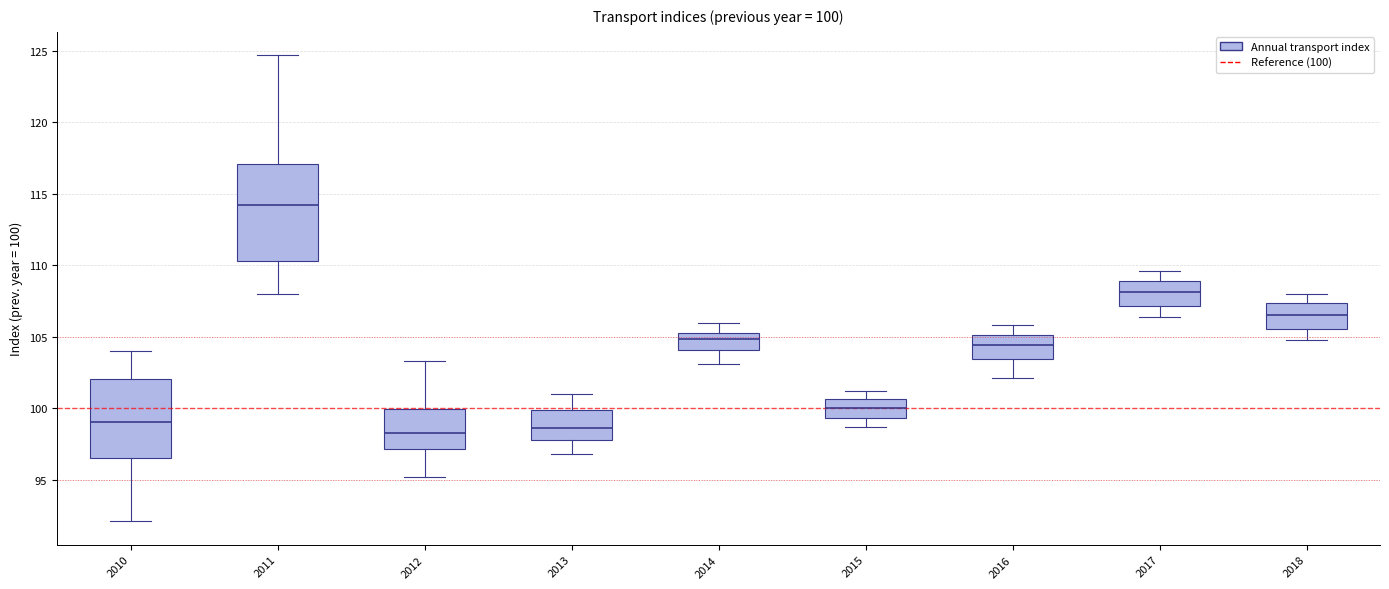

Which box is the tallest, from its lower edge to its upper edge?

2011